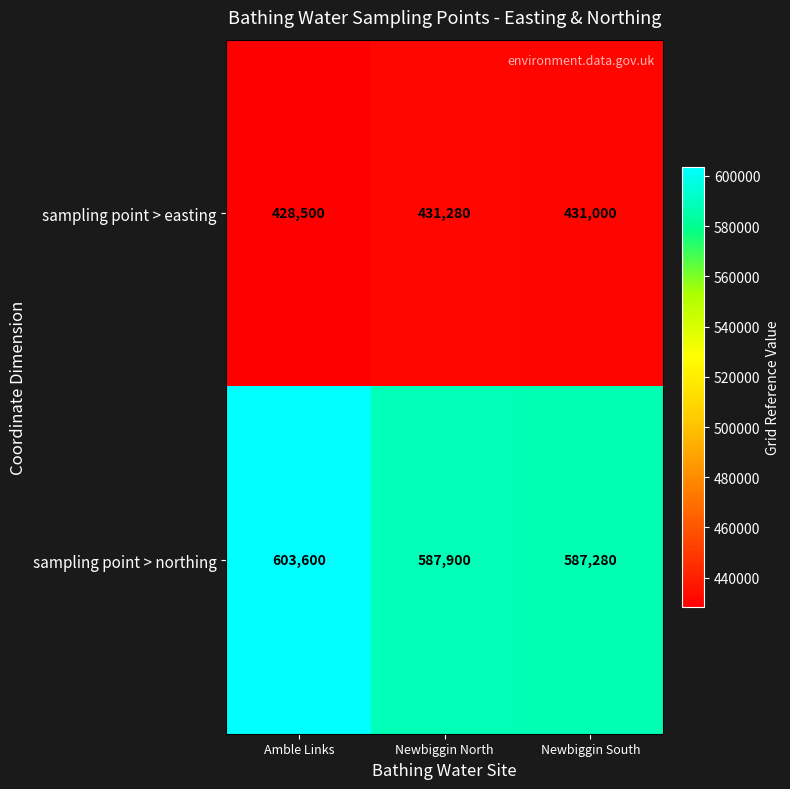

At which label does sampling point > easting reach its minimum?

Amble Links